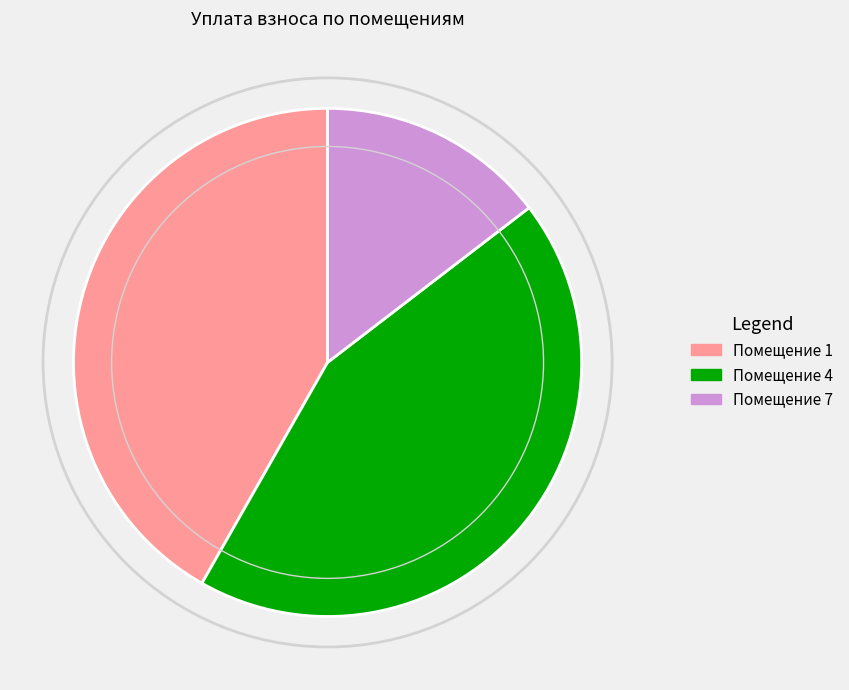

Rank the categories by value from highest to lowest.

Помещение 4, Помещение 1, Помещение 7